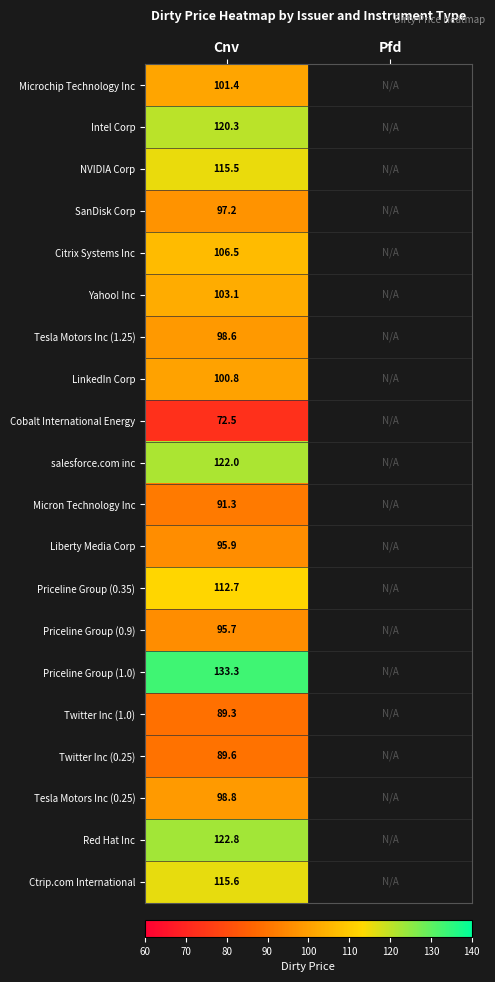

Which category has the highest value across all series?

Cnv